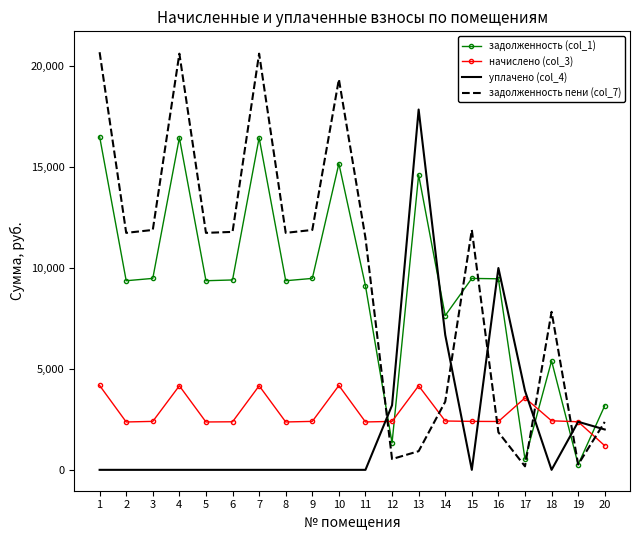

Which series changed the most between 7 and 16?

задолженность пени (col_7)